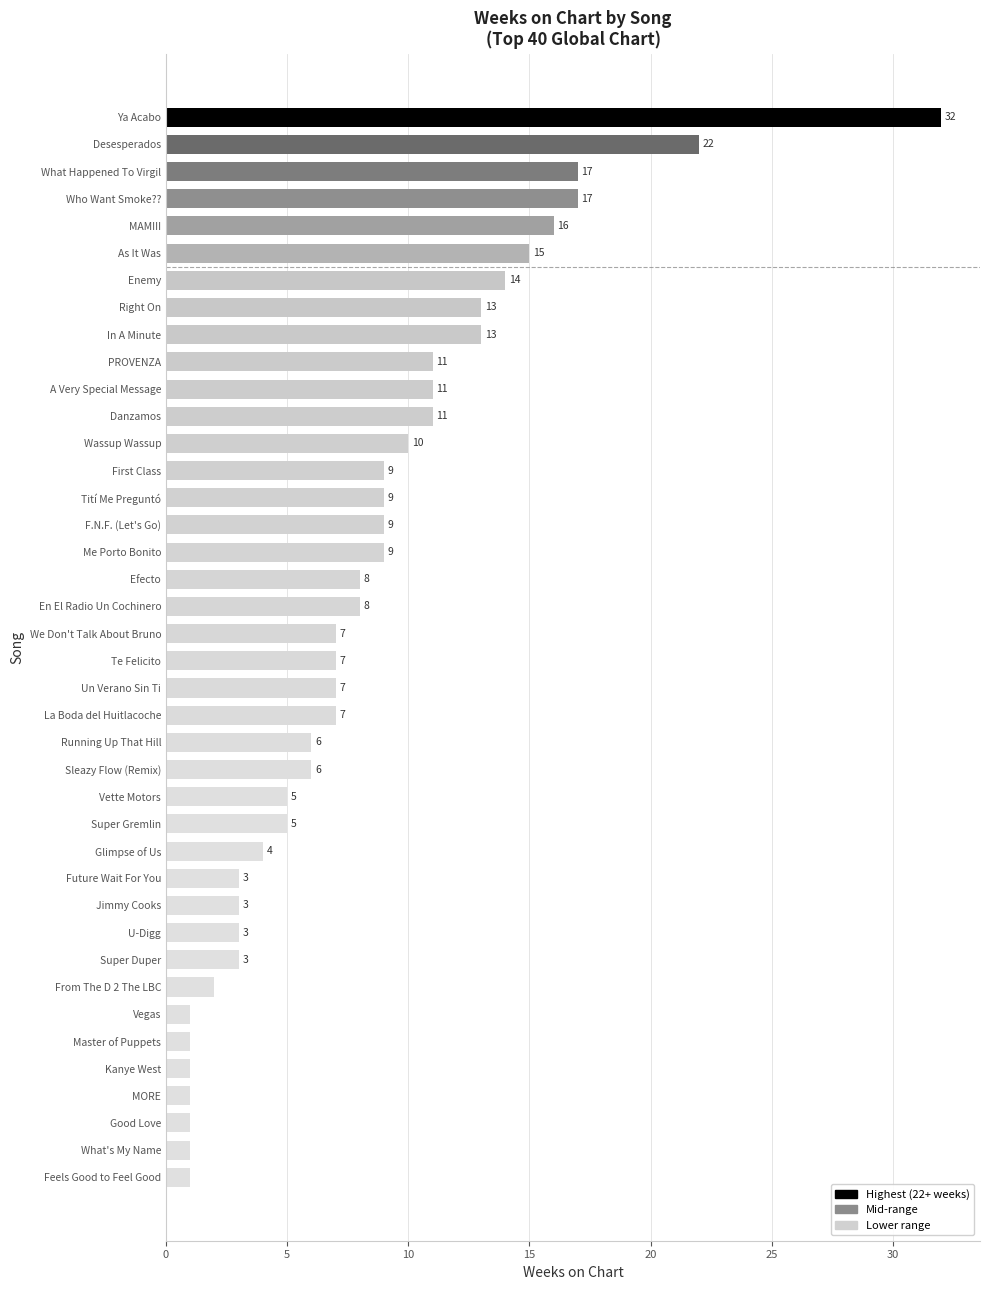

What is the value of the 22nd bar from the top?

7